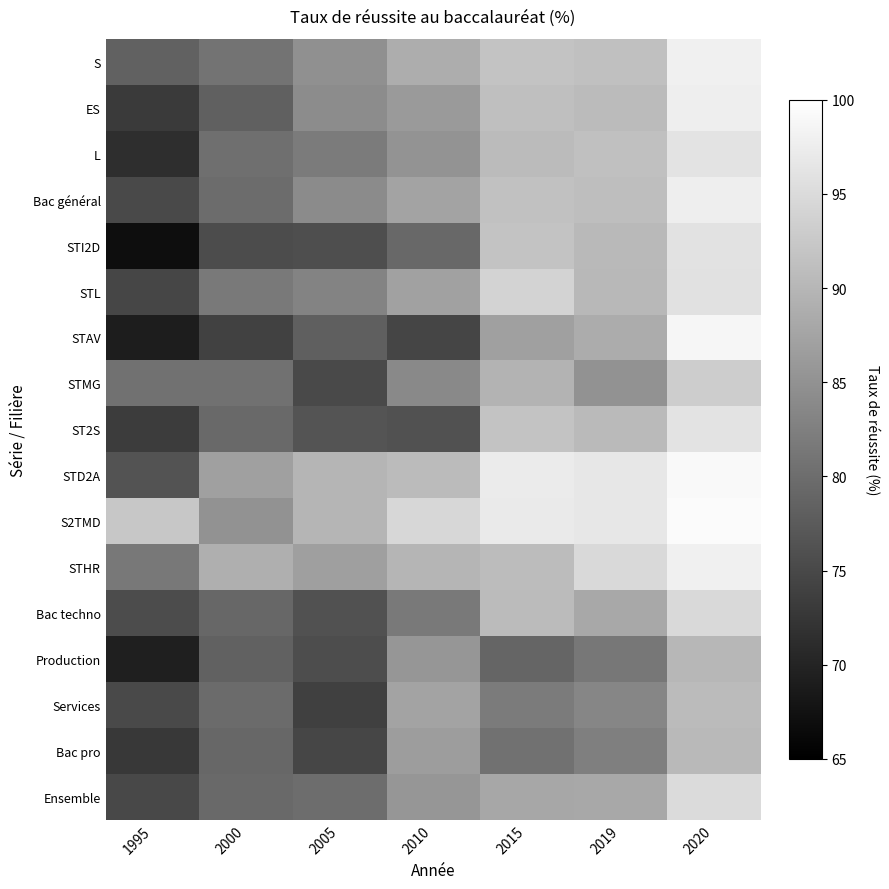

What is the difference between the highest and lowest values at 2020?

9.3